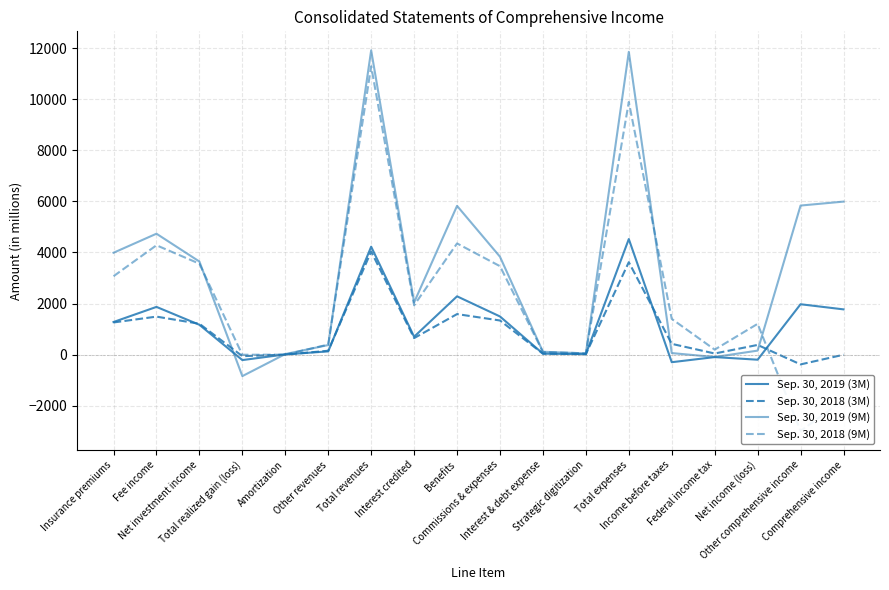

What is the label of the 7th point from the right?

Strategic digitization